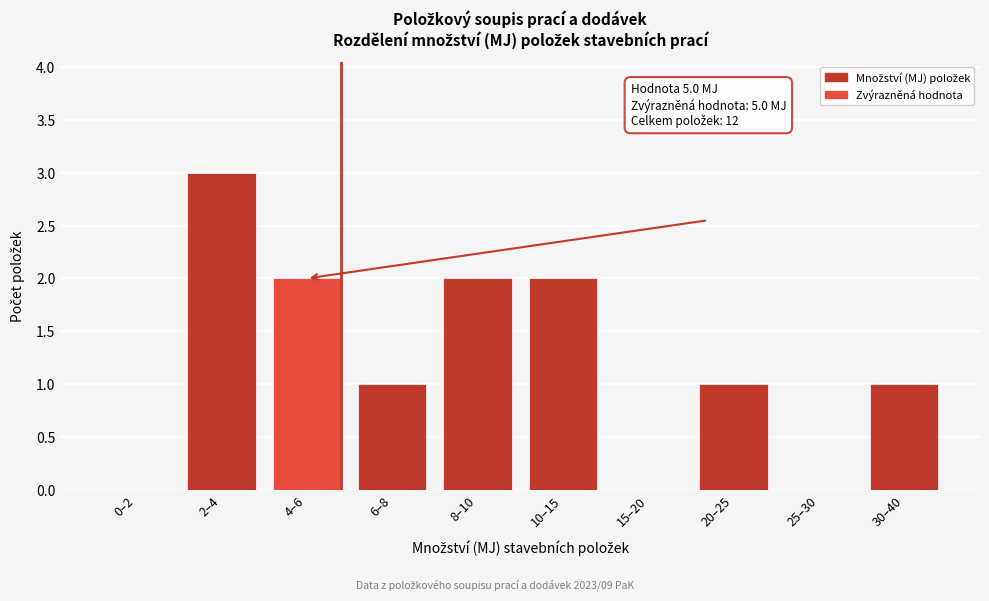

Reading left to right, what are all the values shown in this chart?

0–2=0	2–4=3	4–6=2	6–8=1	8–10=2	10–15=2	15–20=0	20–25=1	25–30=0	30–40=1